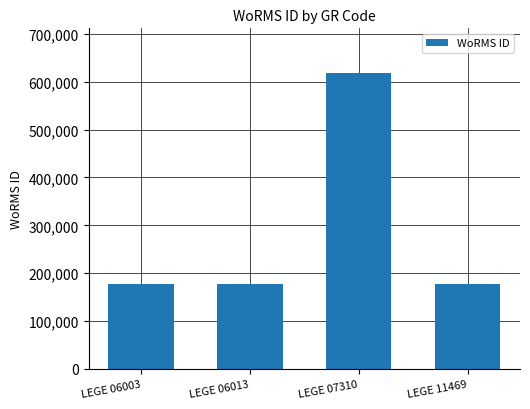

Reading right to left, list all the values displayed in this chart.

177595	618741	177595	177595